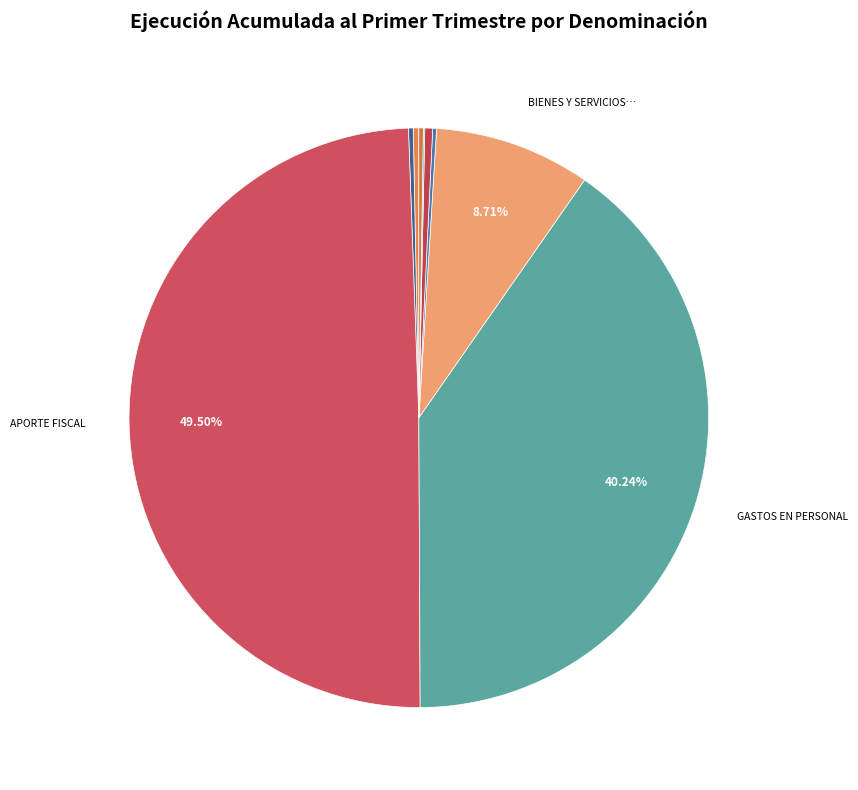

Does any single category account for the majority?

No